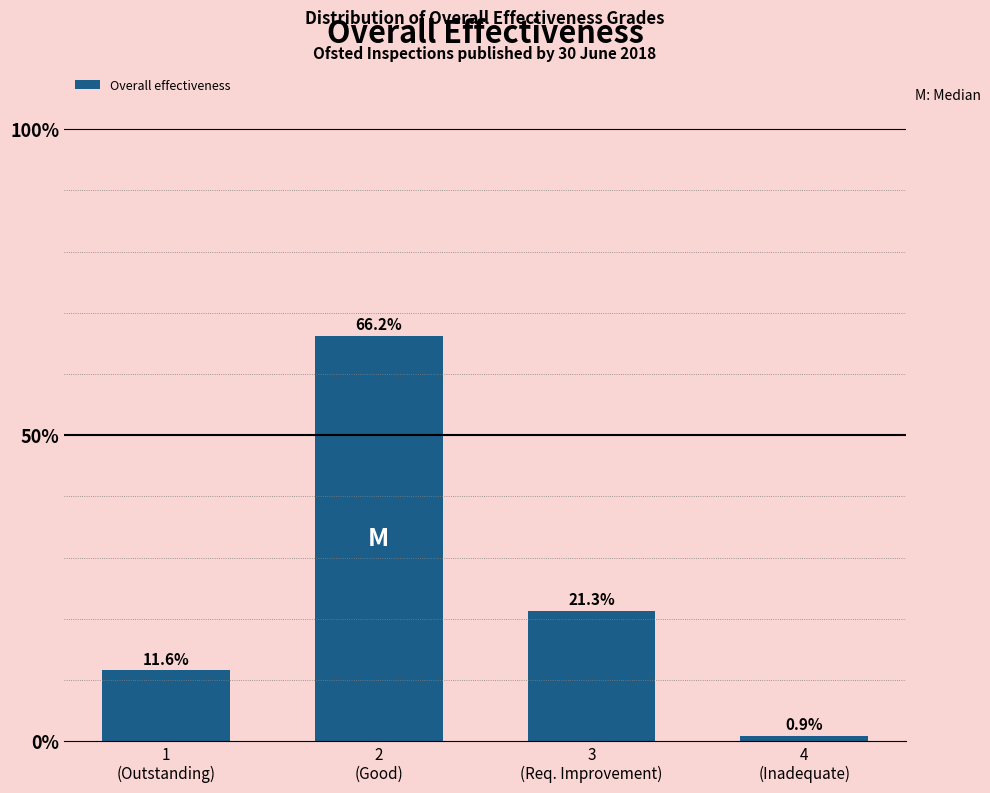

What is the approximate value at 3
(Req. Improvement)?

21.3